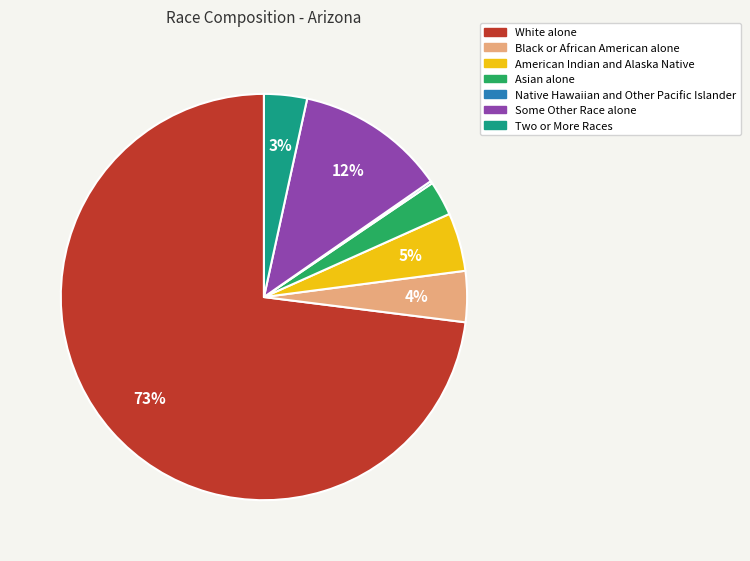

Is there any slice that represents more than half of the pie?

Yes